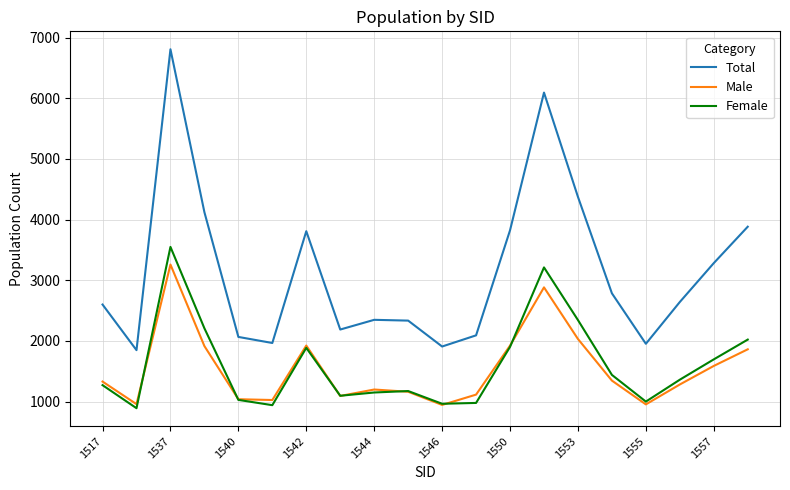

Does the chart display data point markers on the line(s)?

No